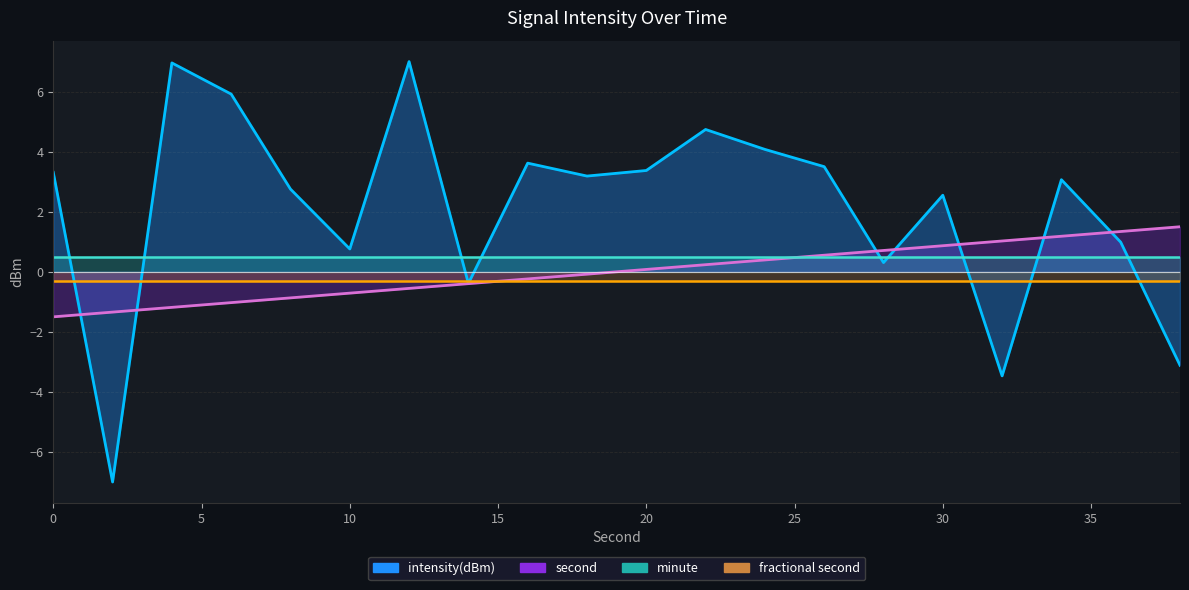

What is the total value across all series at 36?

2.3